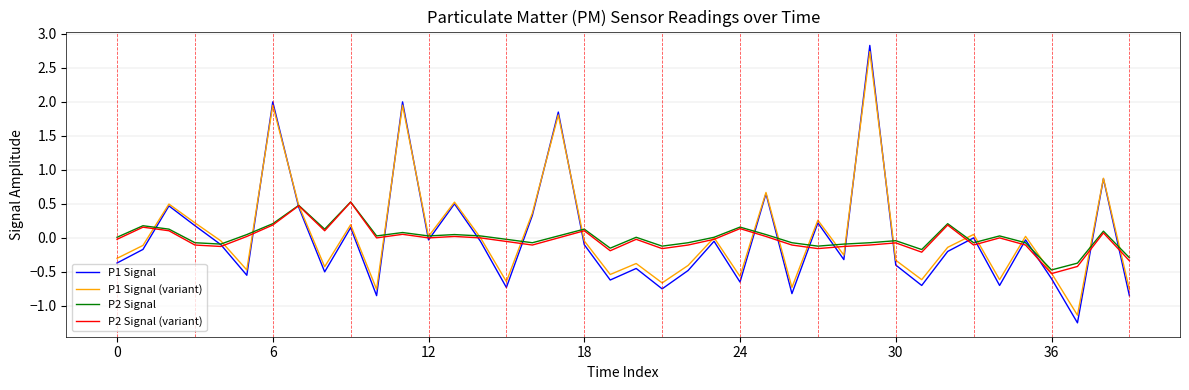

Which series has the largest range (max minus min)?

P1 Signal